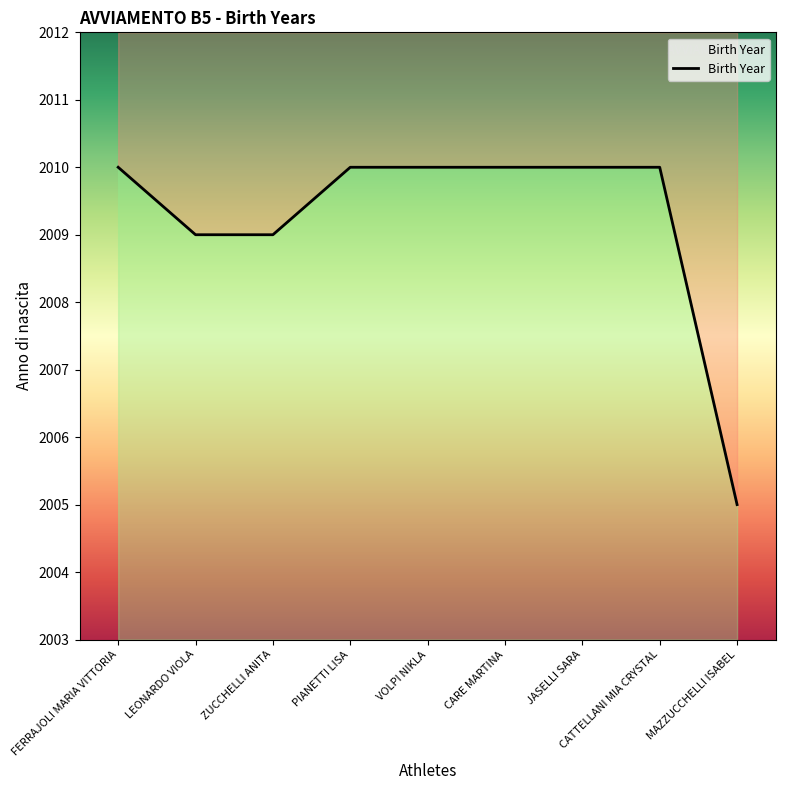

Where is the data nearest to the value 2007?

LEONARDO VIOLA